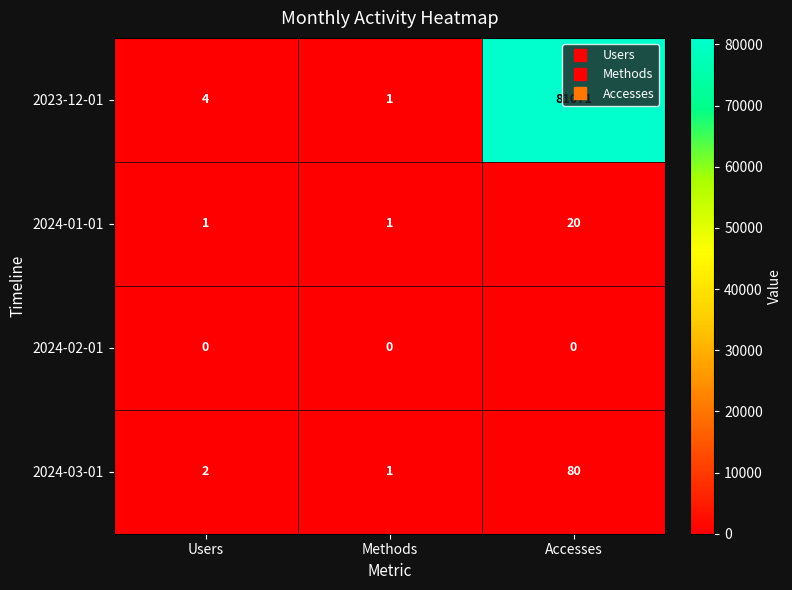

The 2023-12-01 series shows 1 at Methods. True or false?

True